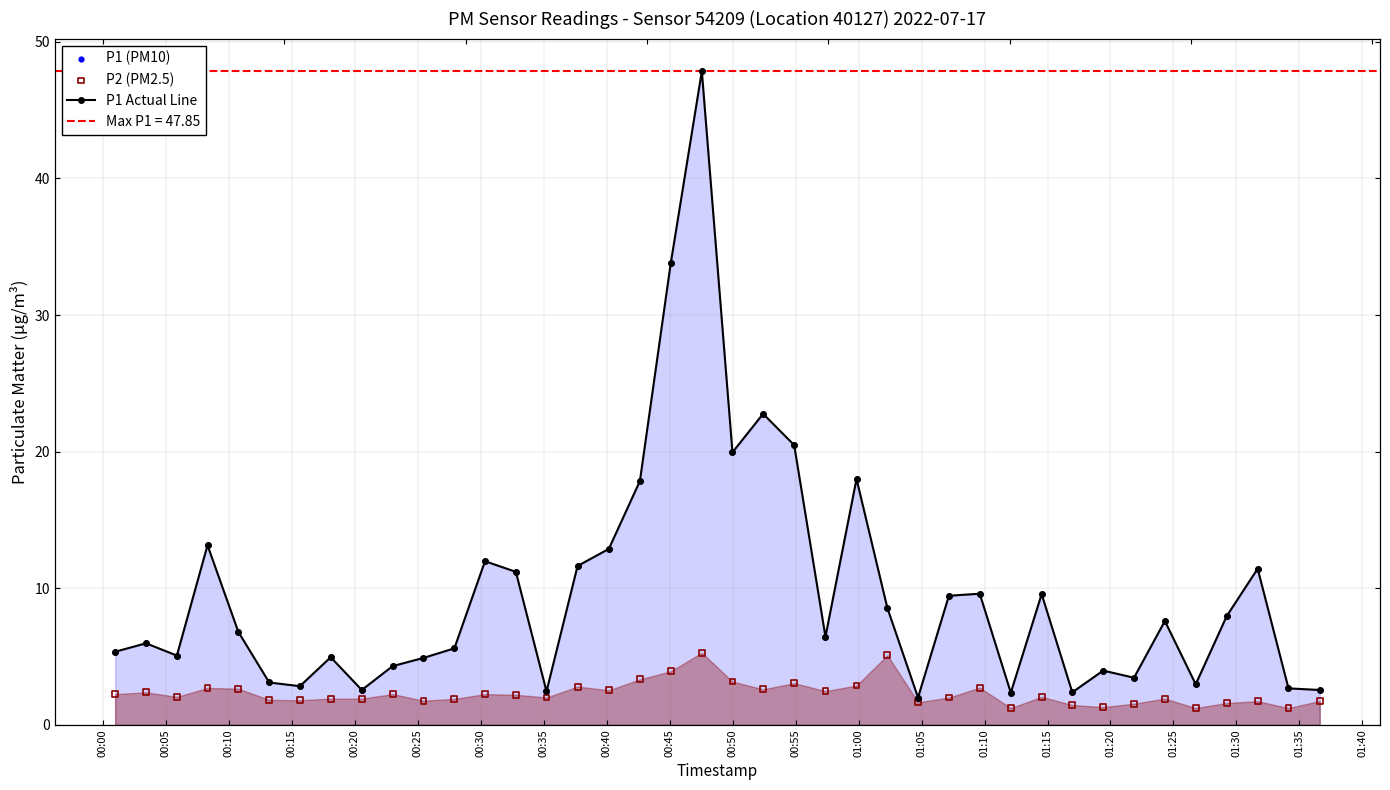

Which series has the largest total across all categories?

P1 Actual Line